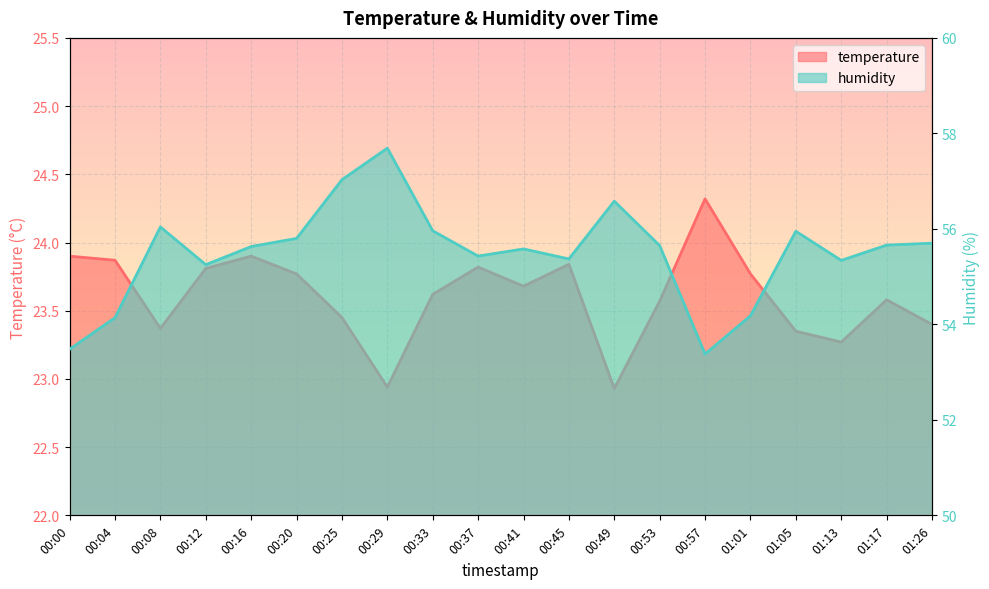

What is the difference between the maximum and minimum values in the temperature series?

1.4